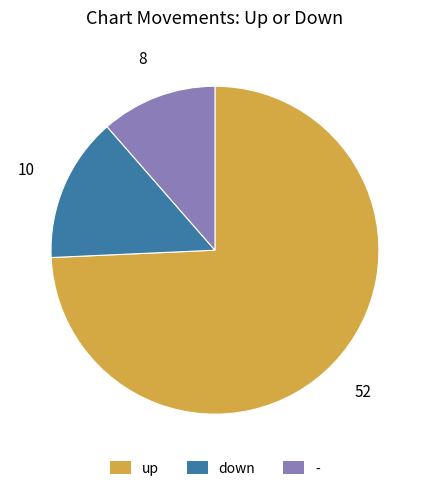

Which slice is the smallest?

-